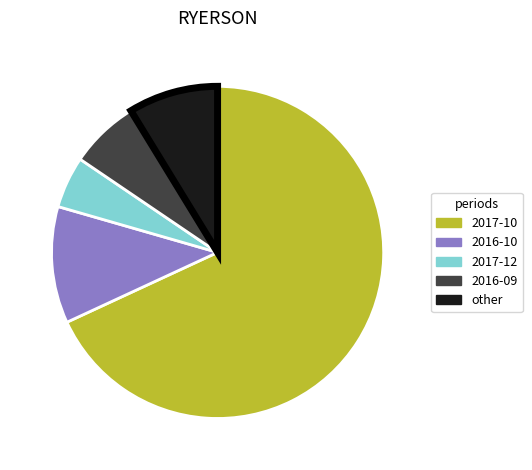

Is there a majority slice in this chart?

Yes